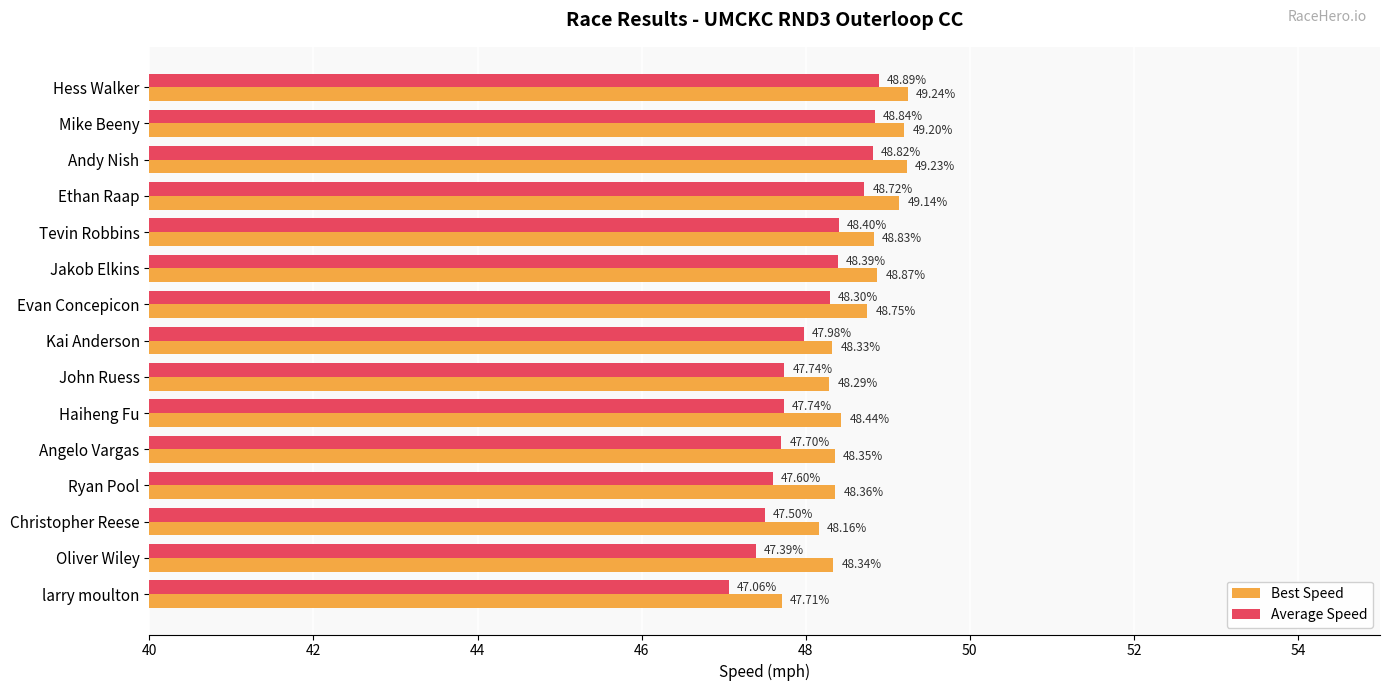

At which label does Average Speed reach its peak?

Hess Walker